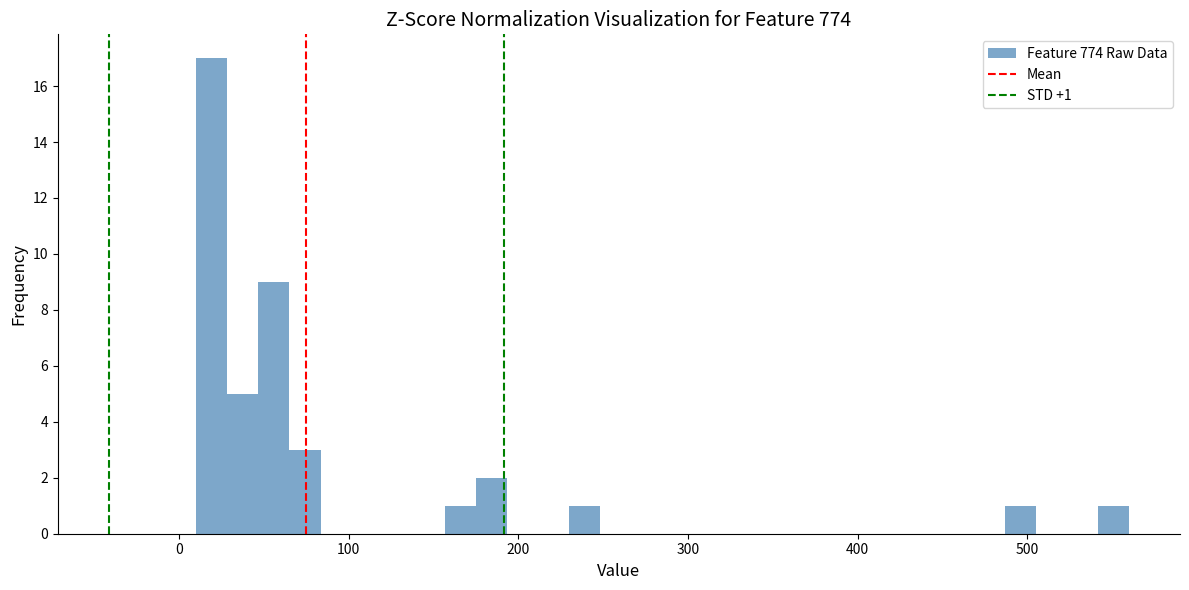

Read against the x-axis, roughly where is the centre of the tallest bar?

20